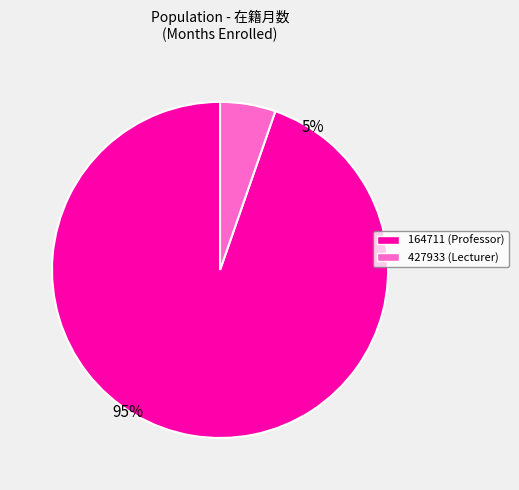

Combined, what portion of the pie is 427933 and 164711?

100.0%